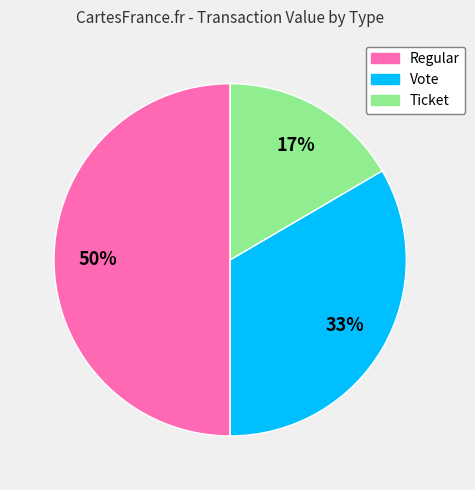

Does Ticket account for over 50% of the chart?

No